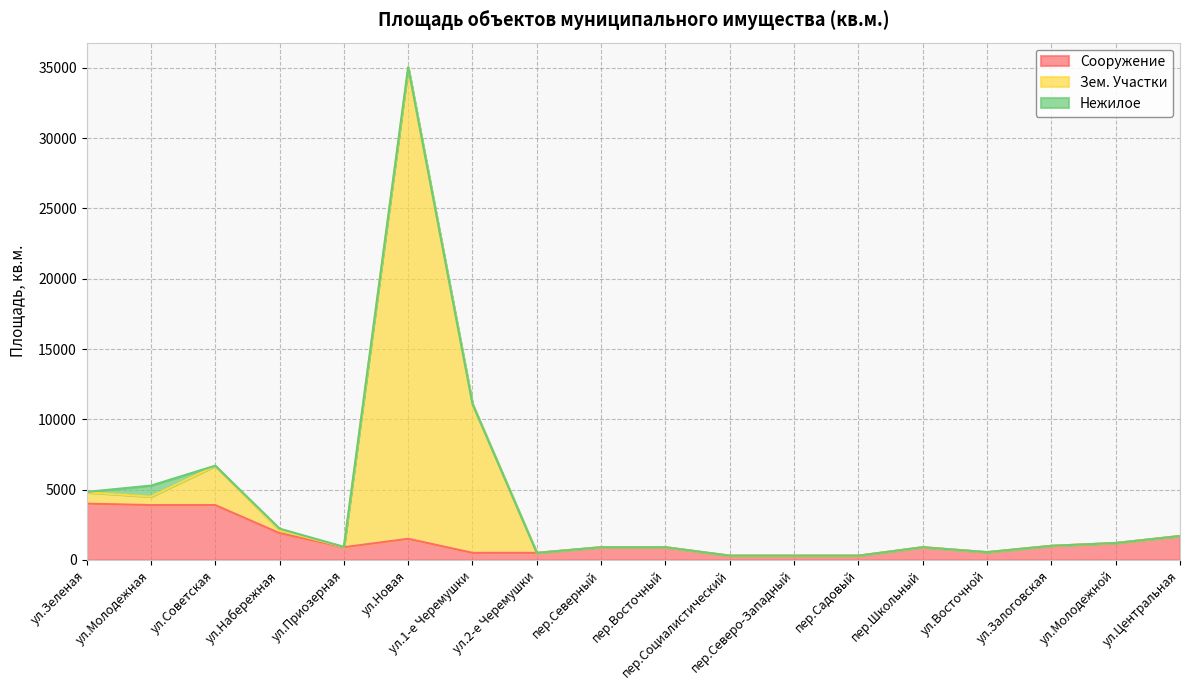

What is the highest value of the Сооружение series?

4000.0